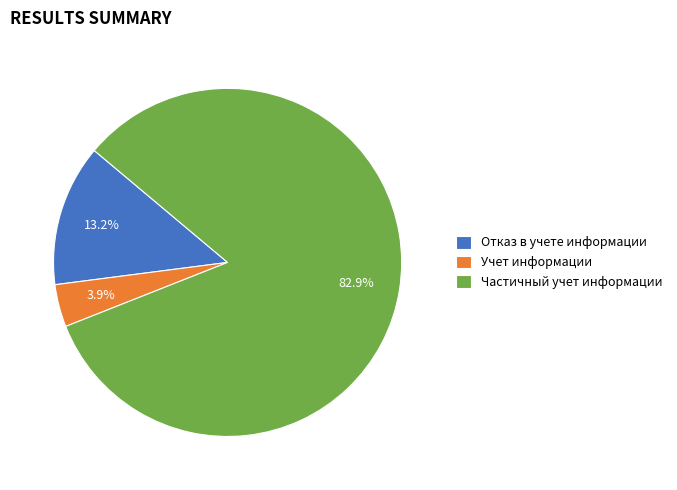

Which slice is the largest?

Частичный учет информации